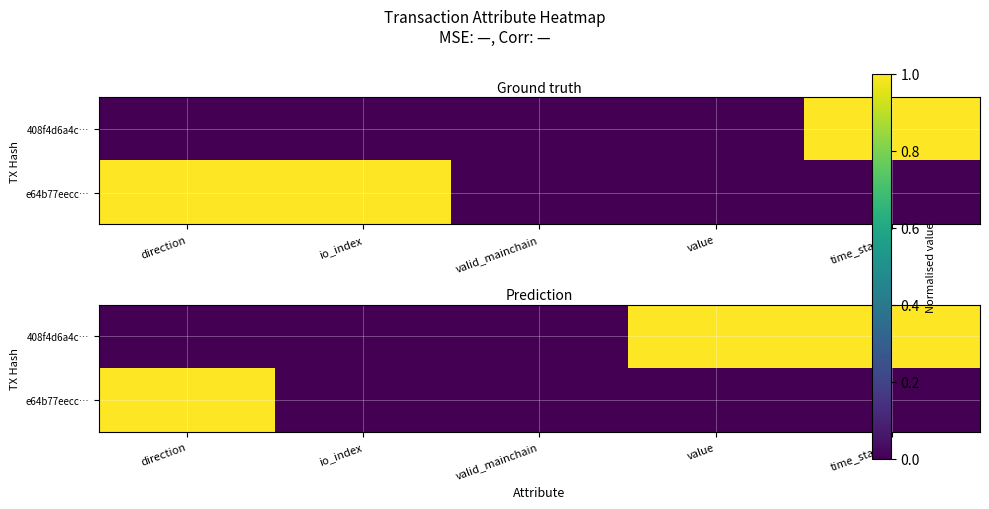

At which label does 408f4d6a4c… reach its peak?

value